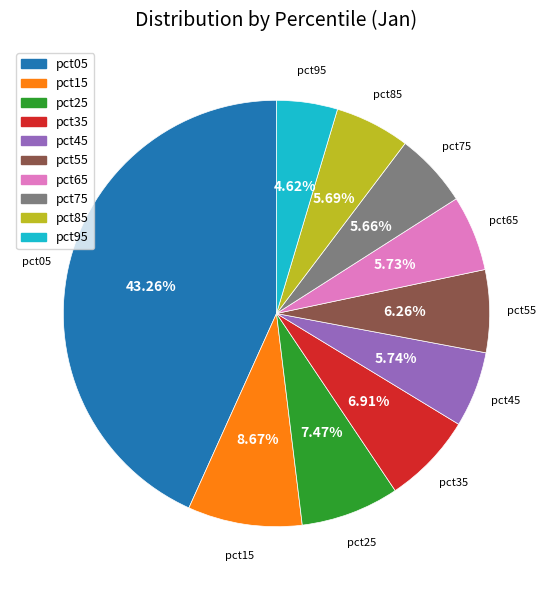

Is there any slice that represents more than half of the pie?

No